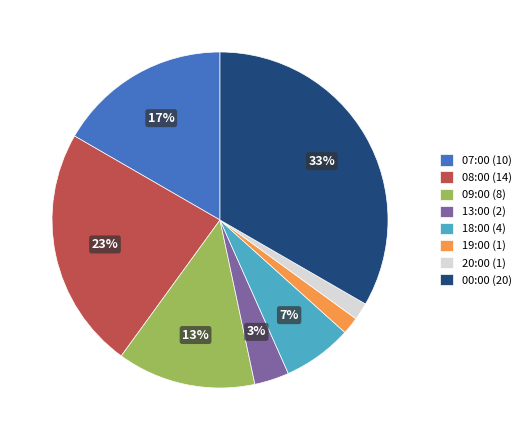

How many slices are in this pie chart?

8